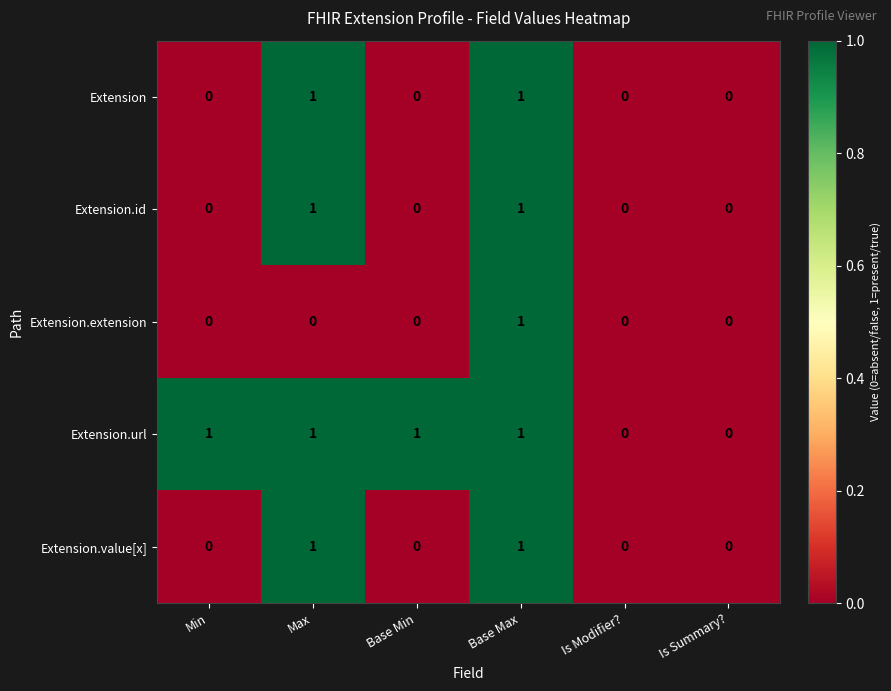

Is it true that Extension equals 0 at Min?

True